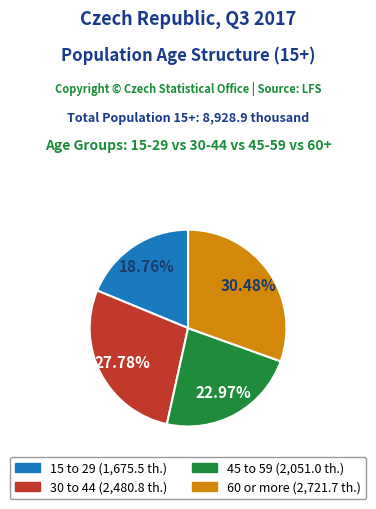

What is the ratio of the value at 30 to 44 to the value at 60 or more?

0.9